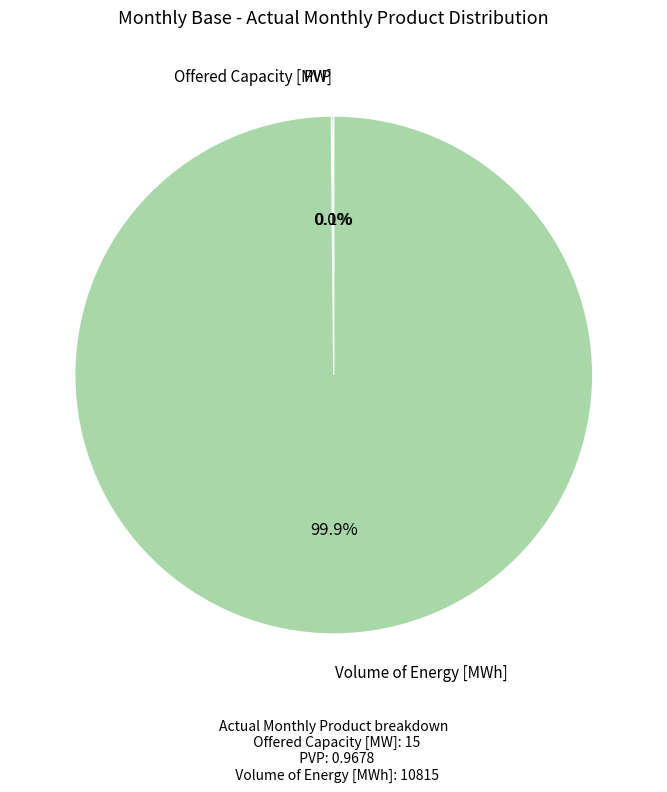

What portion of the pie excludes Volume of Energy [MWh]?

0.1%